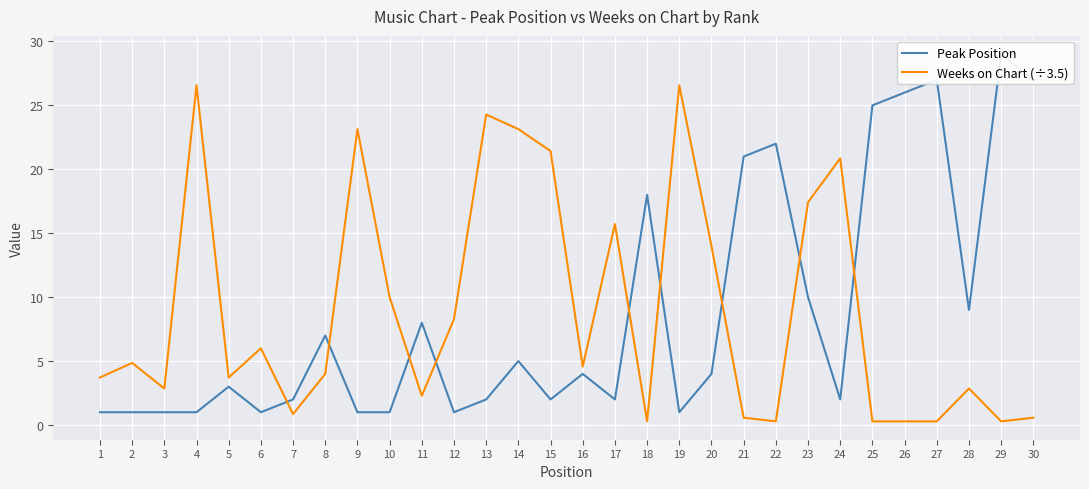

How many interior local valleys does the Weeks on Chart (÷3.5) series have?

8